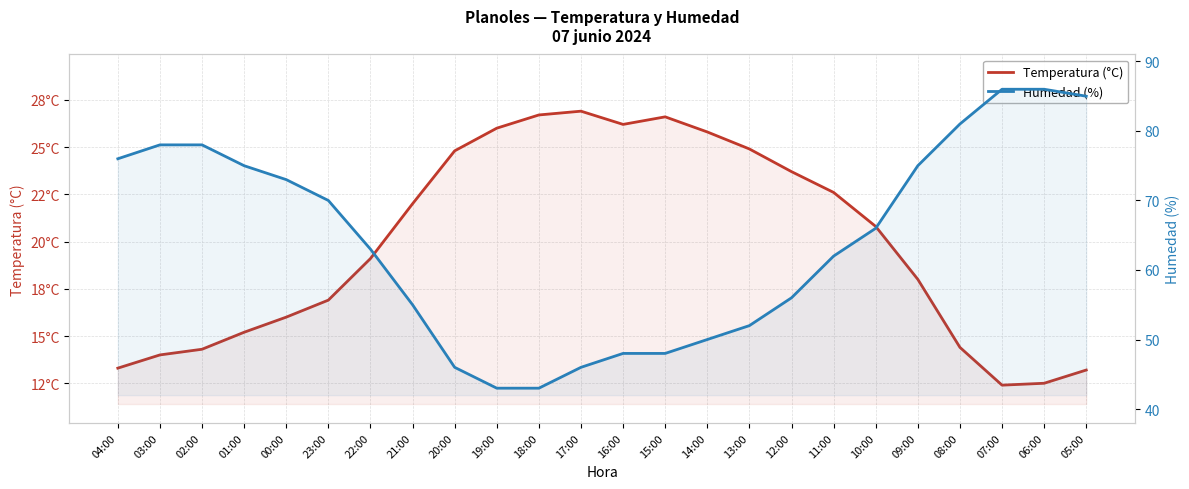

What is the total value across all series at 03:00?

92.0